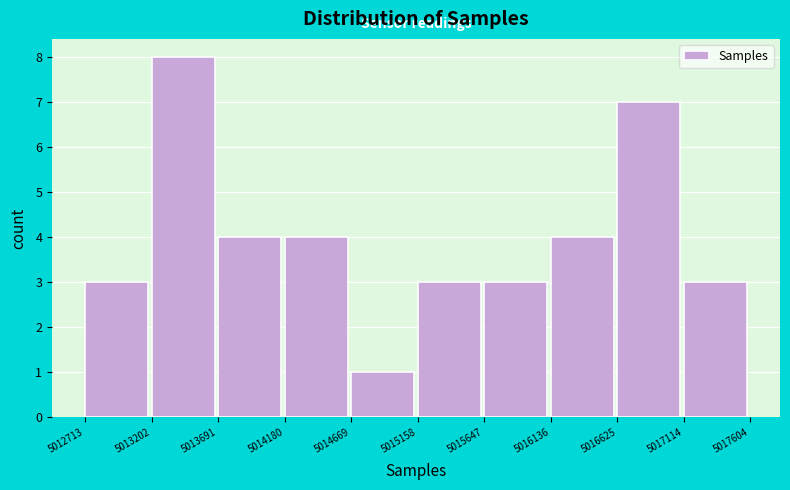

Over which range of the x-axis is the bar tallest?

5013202 to 5013691